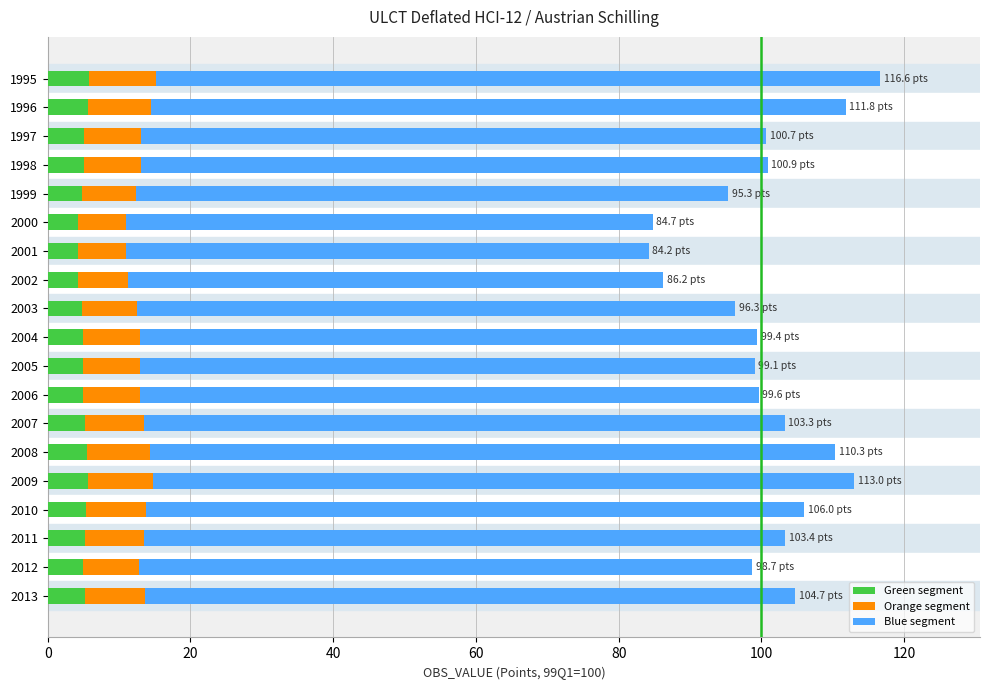

The Green segment series shows 5.2 at 2011. True or false?

True